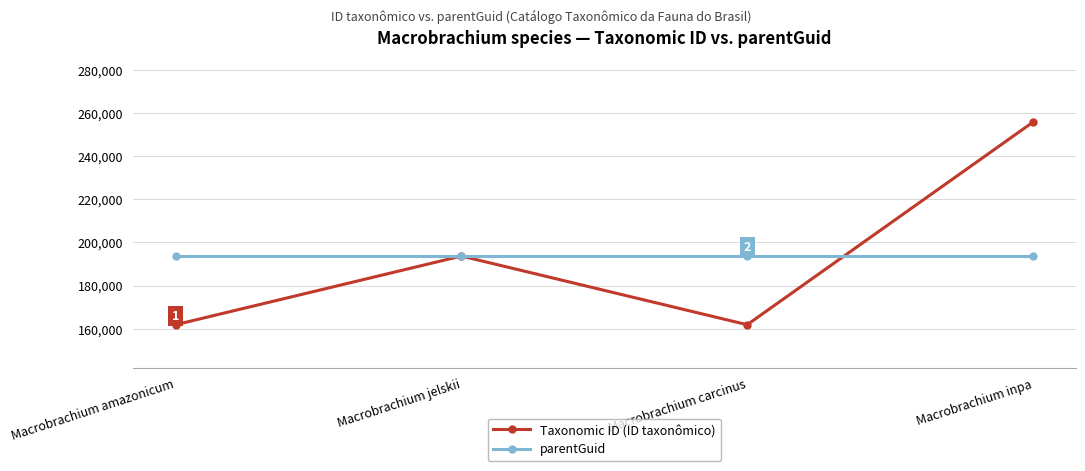

Which series has the largest range (max minus min)?

Taxonomic ID (ID taxonômico)